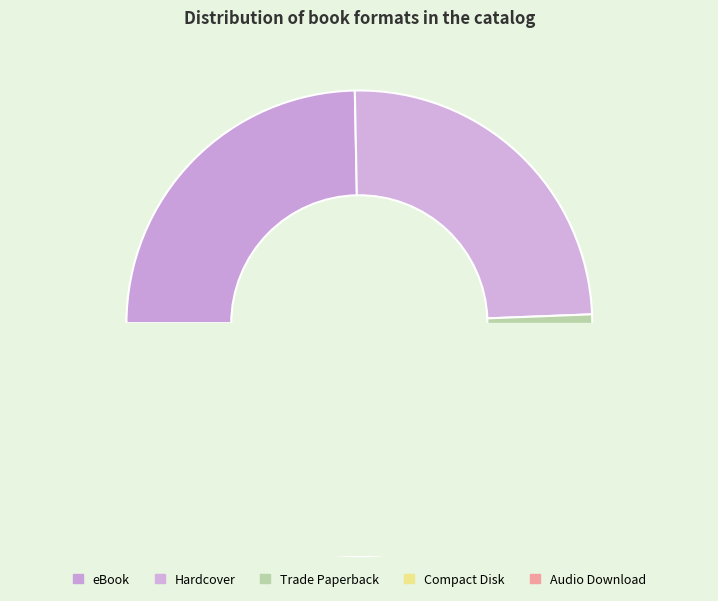

Does Audio Download account for over 50% of the chart?

No